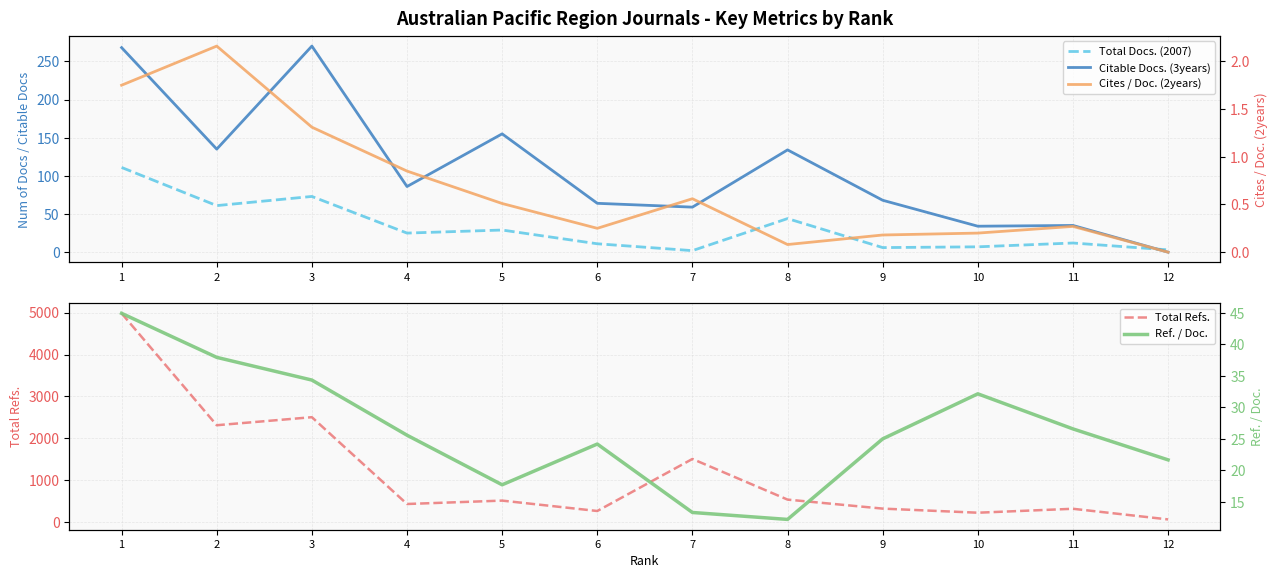

Which series has the largest range (max minus min)?

Total Refs.